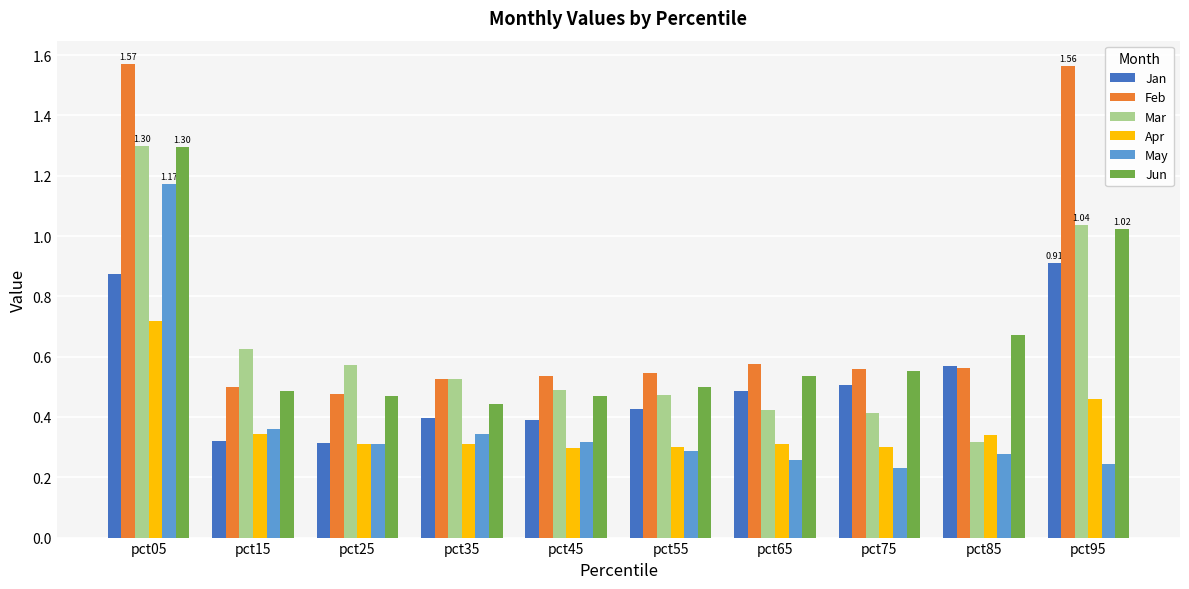

What is the sum of the Jan values at pct05 and pct85?

1.4